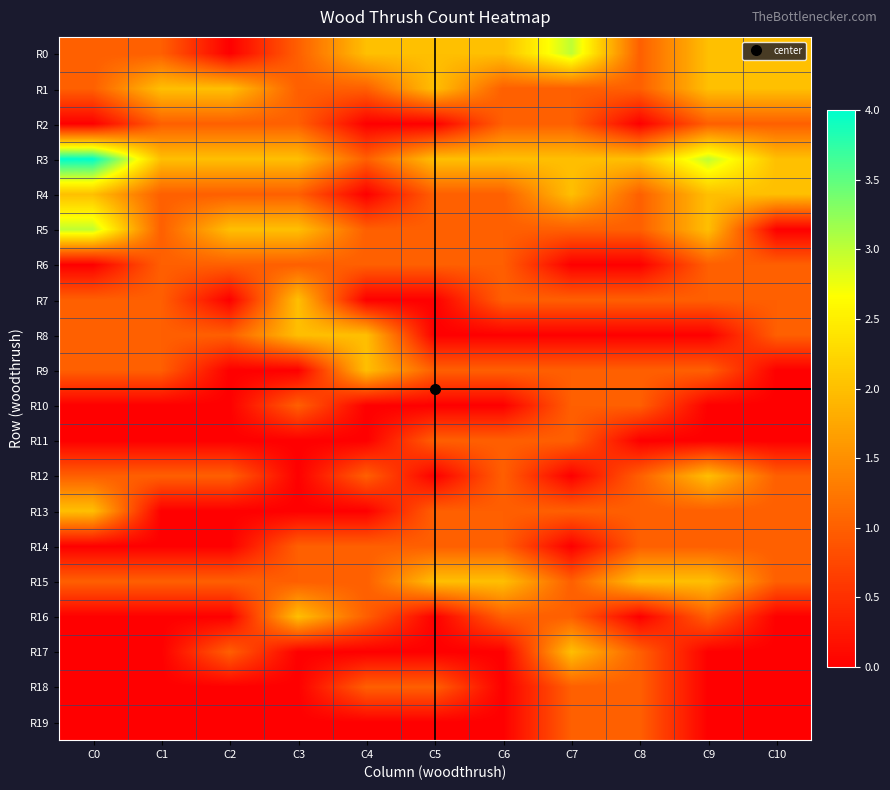

What is the total value across all series at C4?

15